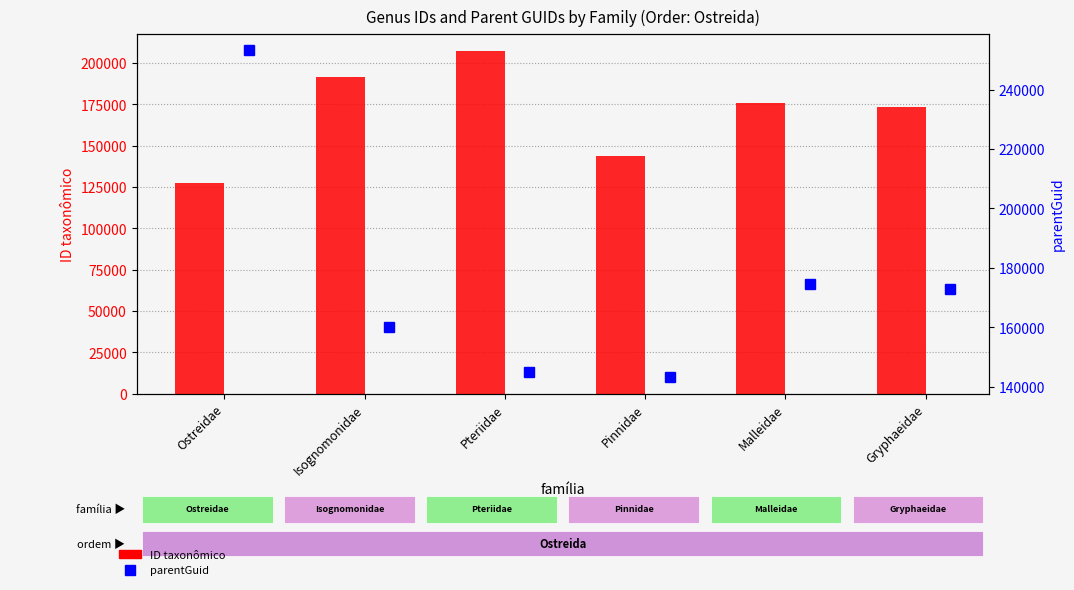

What is the label of the 4th bar from the left?

Pinnidae